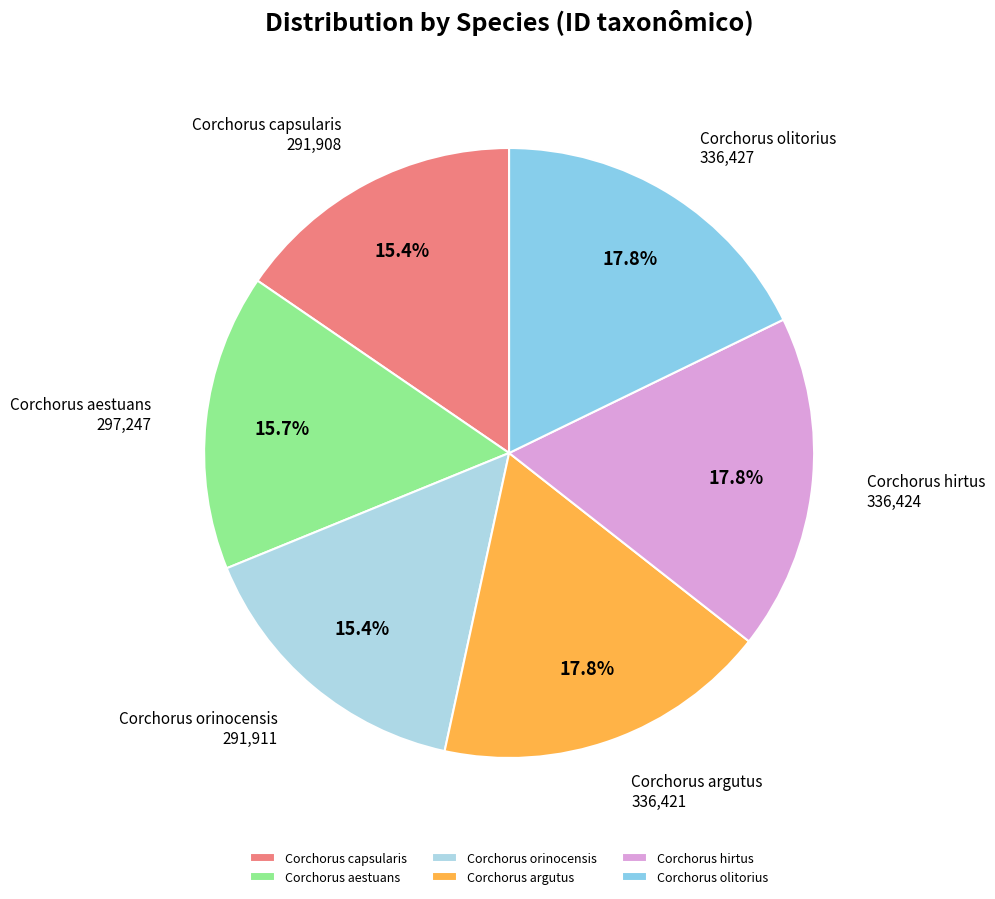

Combined, do Corchorus aestuans and Corchorus orinocensis account for over 50%?

No